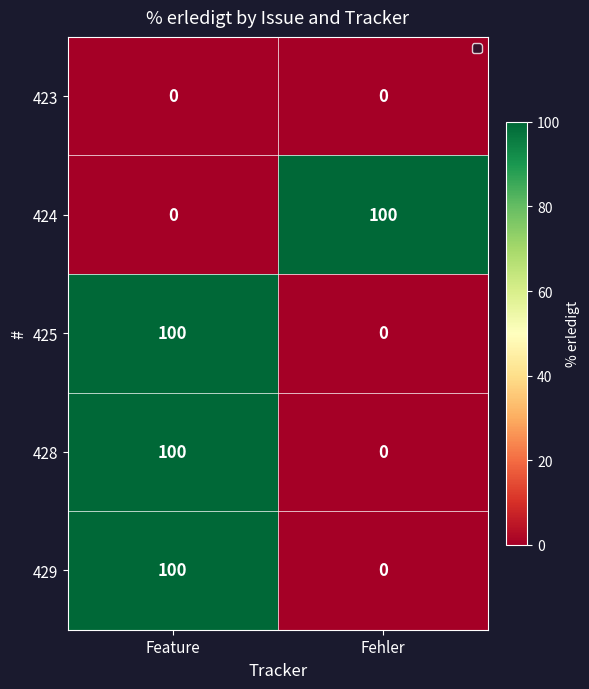

Reading right to left, list all the values displayed in this chart.

423: Fehler=0	Feature=0
424: Fehler=100	Feature=0
425: Fehler=0	Feature=100
428: Fehler=0	Feature=100
429: Fehler=0	Feature=100